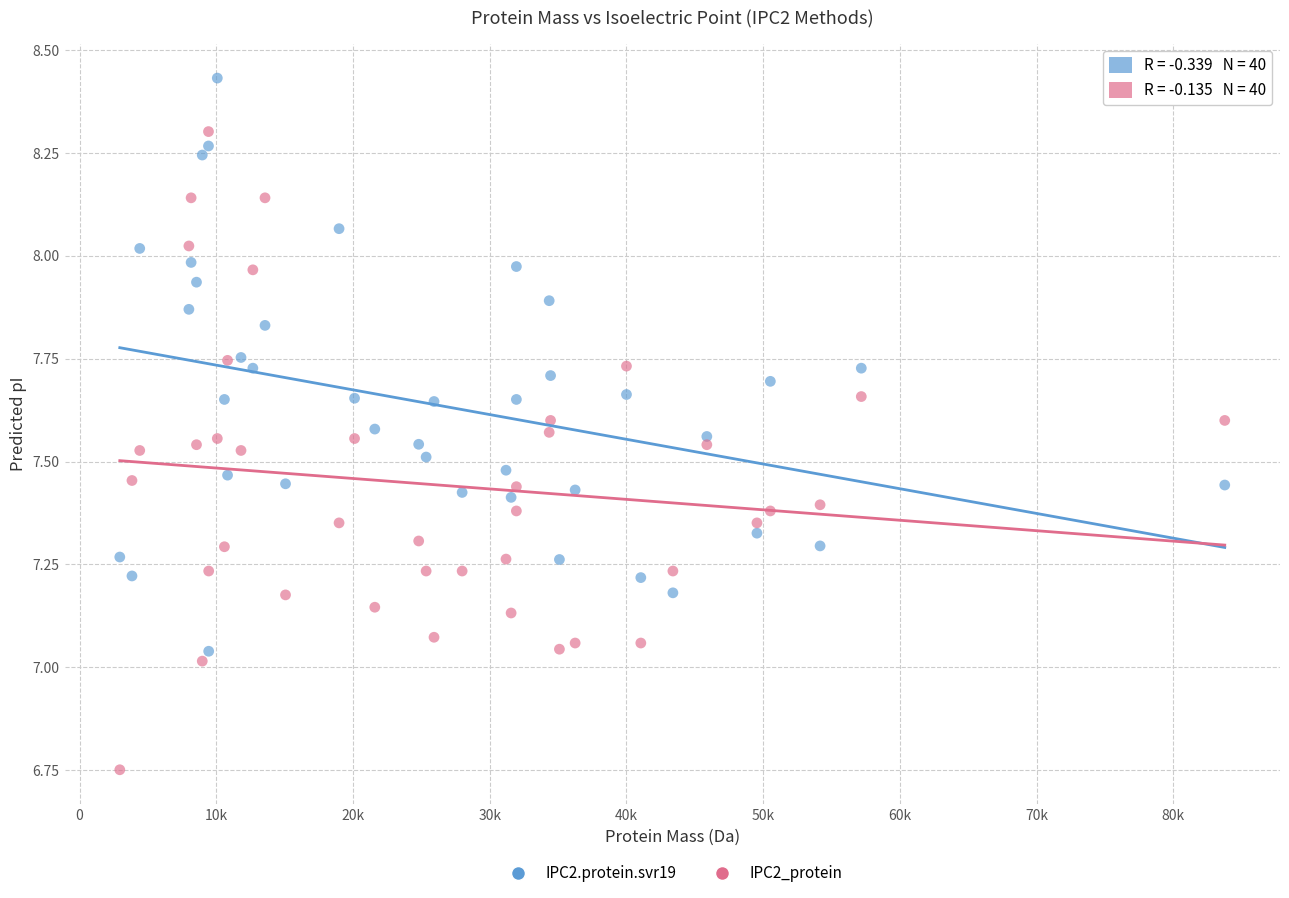

Which series reaches the minimum Y coordinate?

IPC2_protein